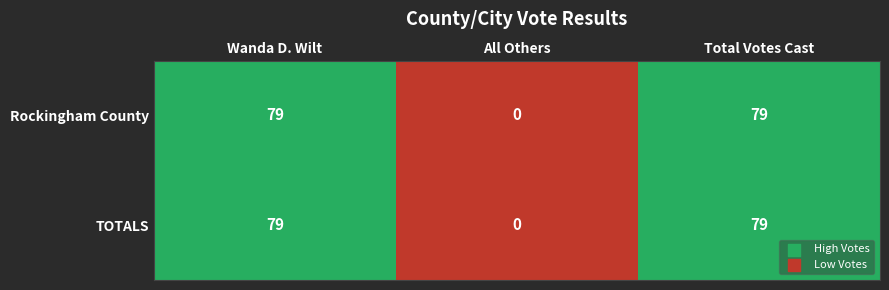

At which label does Rockingham County reach its minimum?

All Others